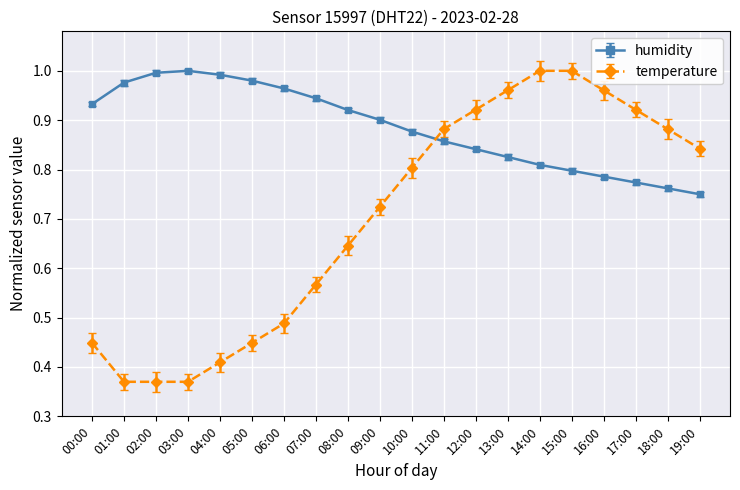

At 03:00, list the series in order from largest to smallest.

humidity, temperature